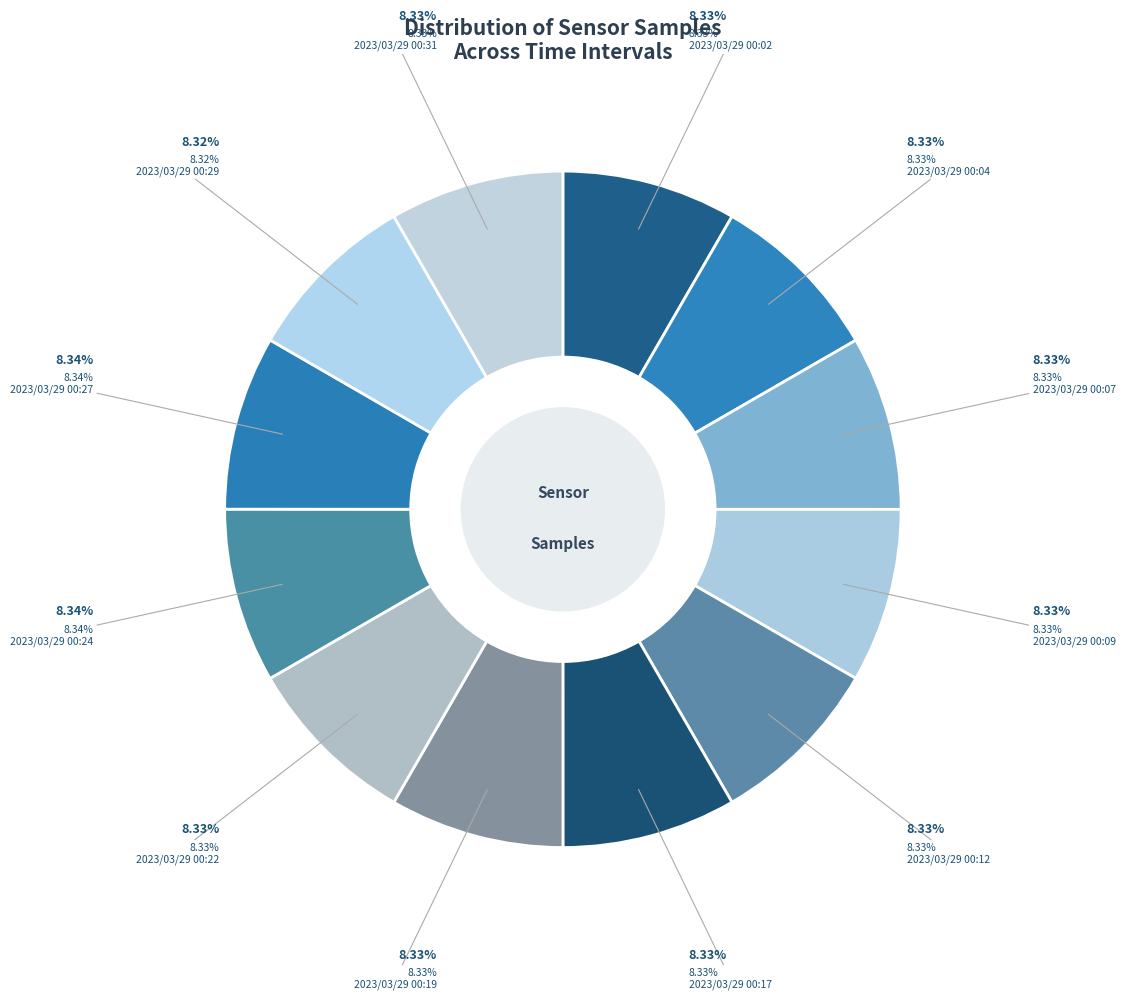

To the nearest percent, what portion does 2023/03/29 00:27 represent?

8%